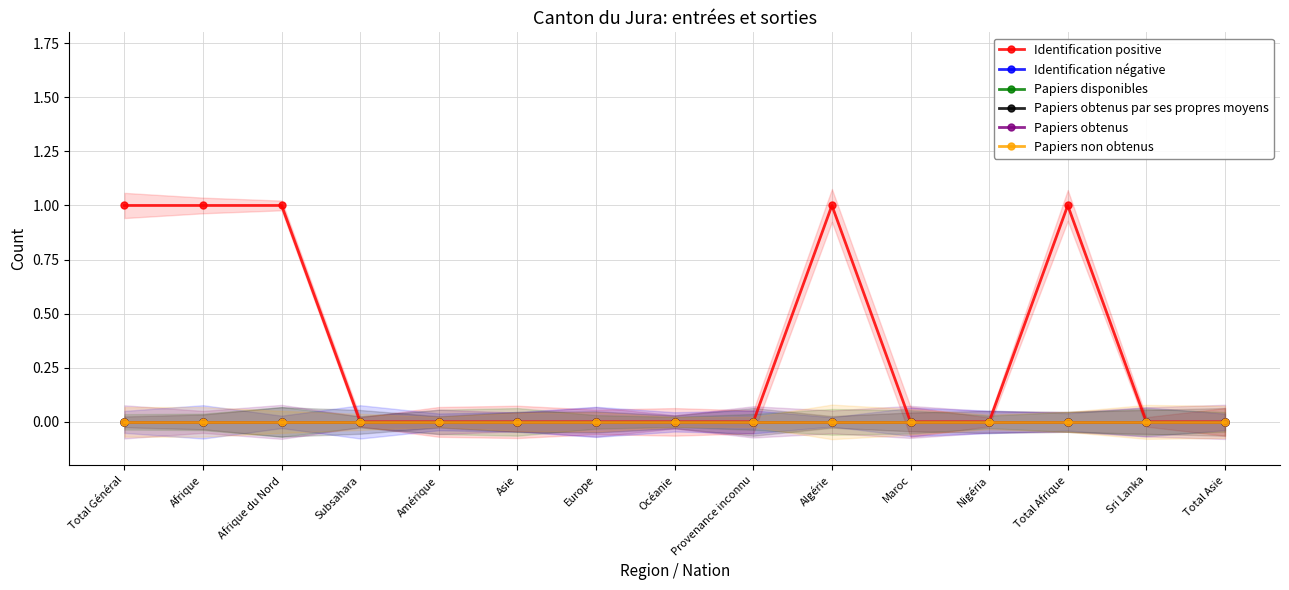

What is the label of the 1st point from the right?

Total Asie